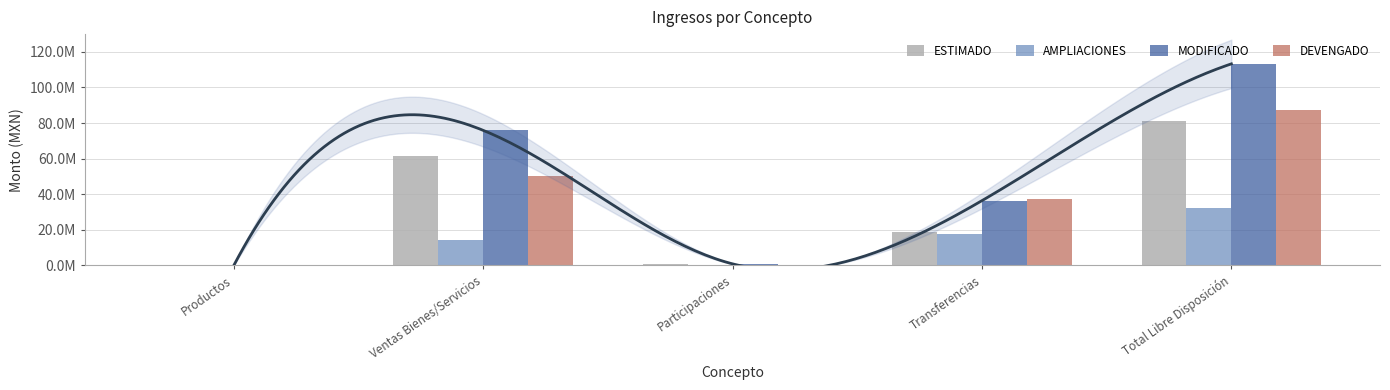

How many data points in MODIFICADO are above 36412280?

3